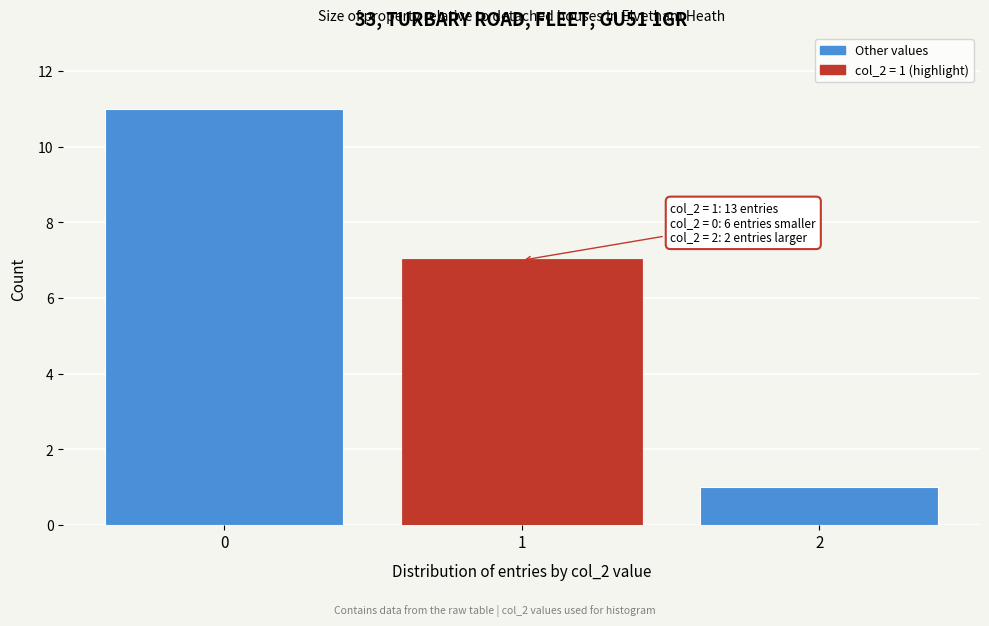

Reading right to left, what are all the values shown in this chart?

2=1	1=7	0=11